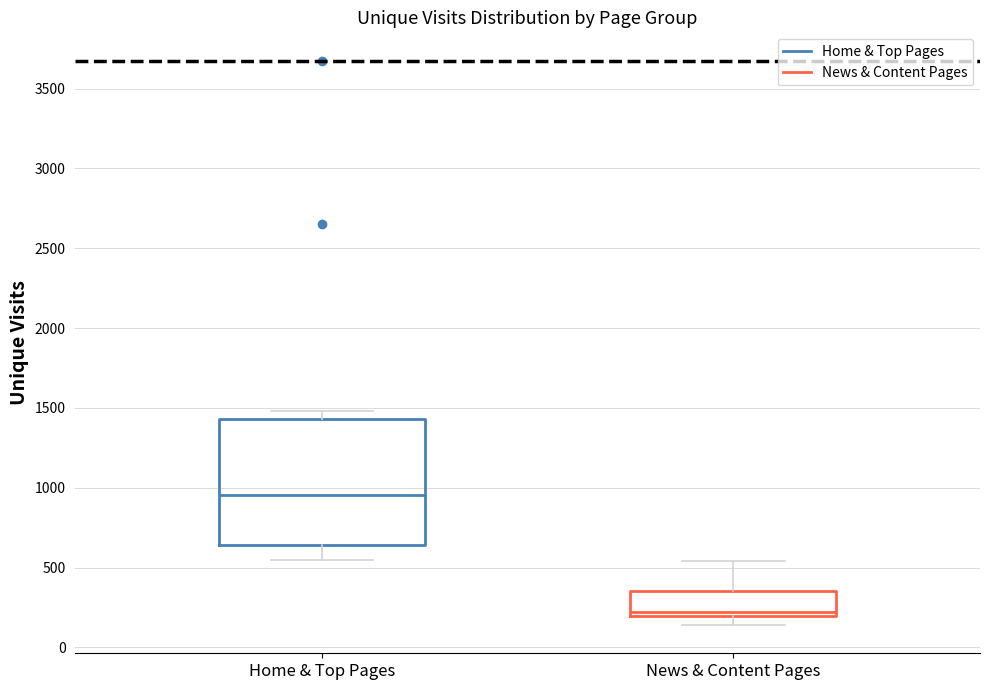

Which box has the highest median line?

Home & Top Pages